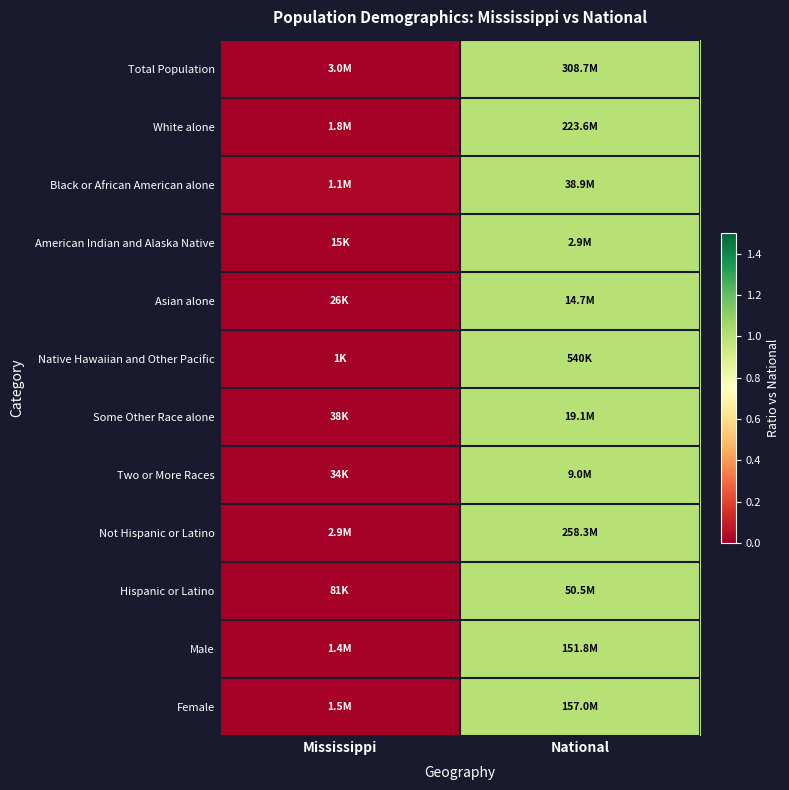

How many categories are shown in the chart?

2